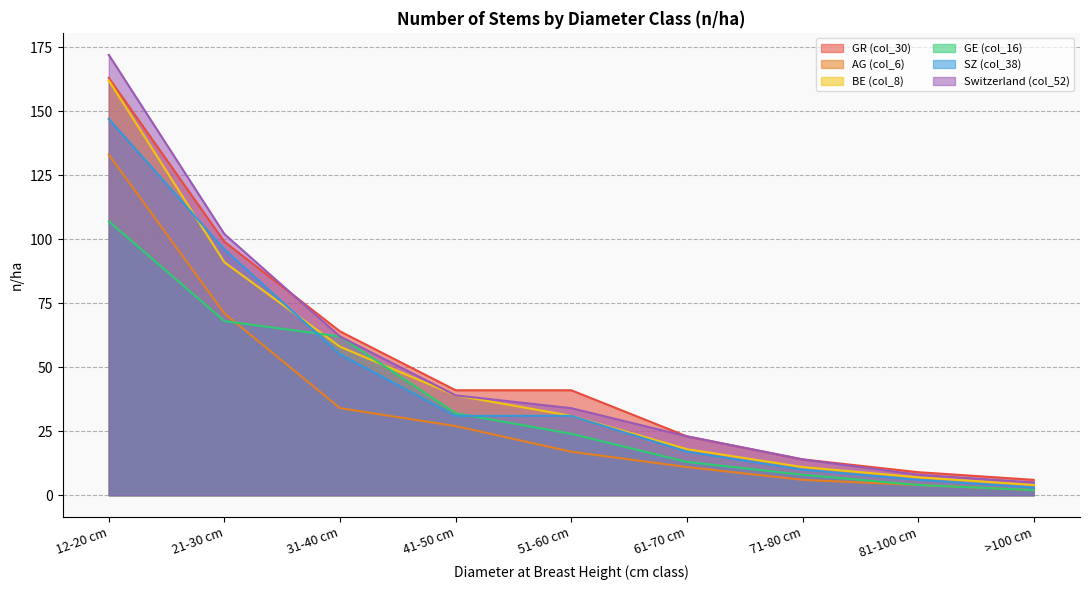

True or false: AG (col_6) has more than 2 interior local peaks.

False